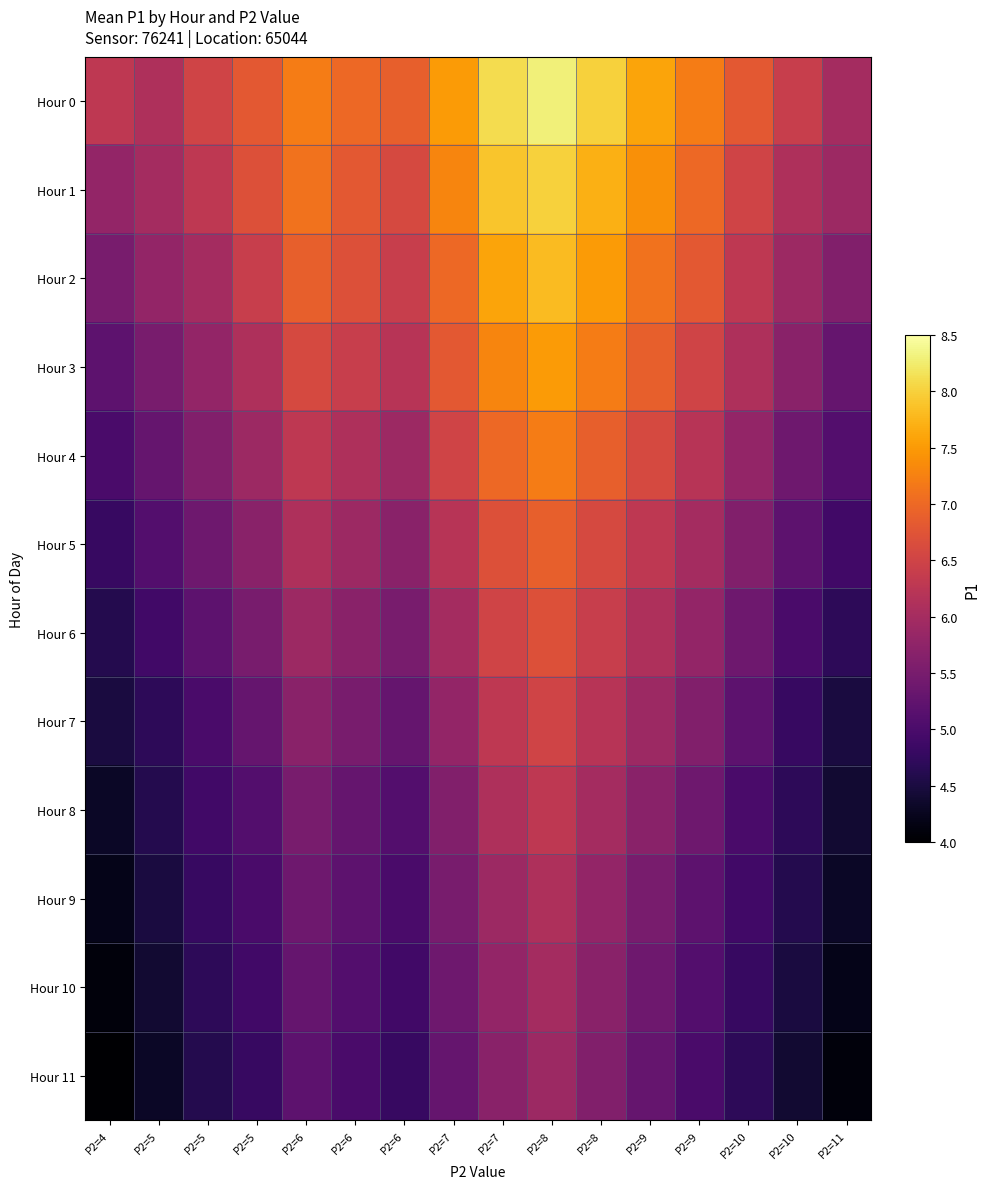

What is the total value across all series at P2=6?

73.2